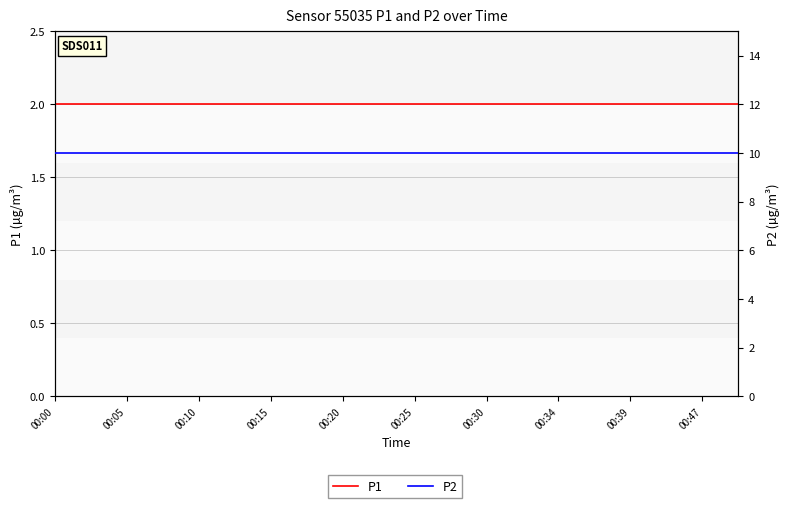

Does the chart display data point markers on the line(s)?

No